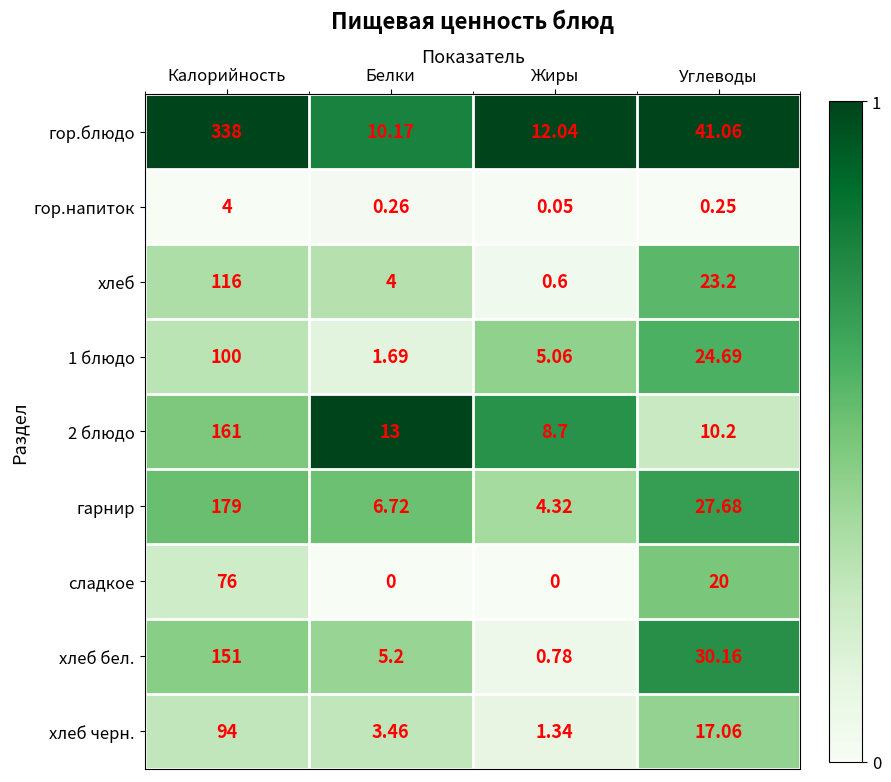

At which label does хлеб first exceed 23?

Калорийность